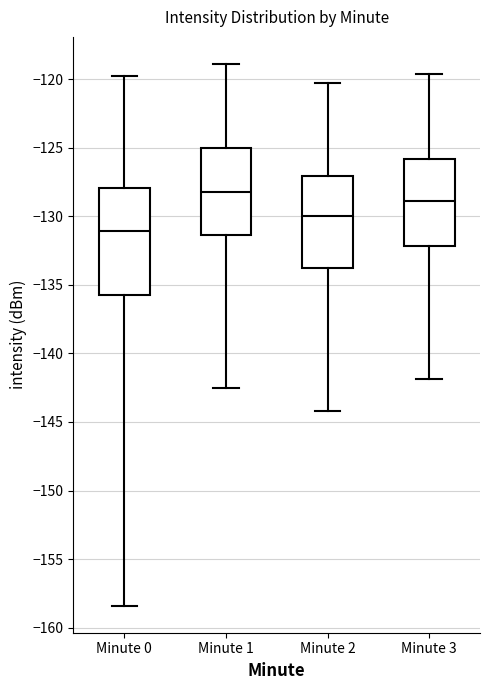

Where does the upper whisker of the box for Minute 2 end on the y-axis? The values are not printed on the chart, so give them approximately, as read against the axis.

-120.5